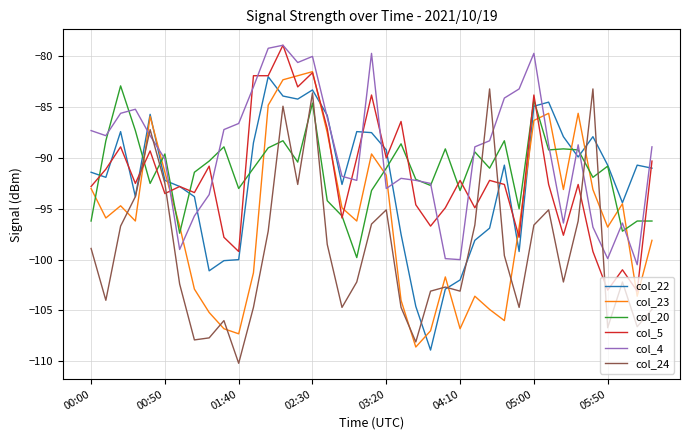

How many lines are shown in the chart?

6